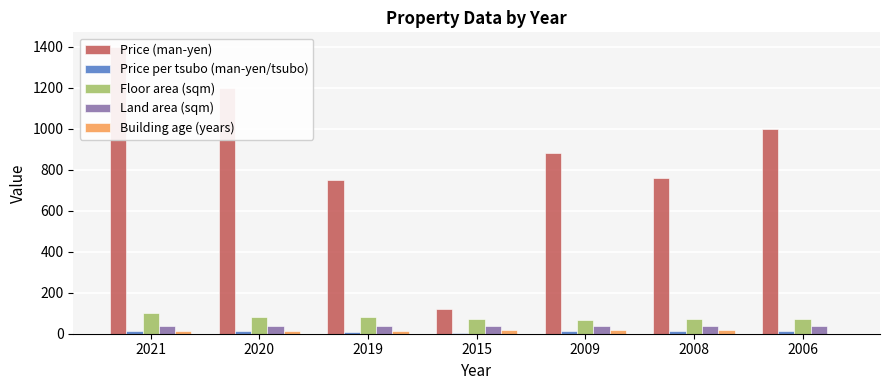

Which series has the widest spread of values?

Price (man-yen)